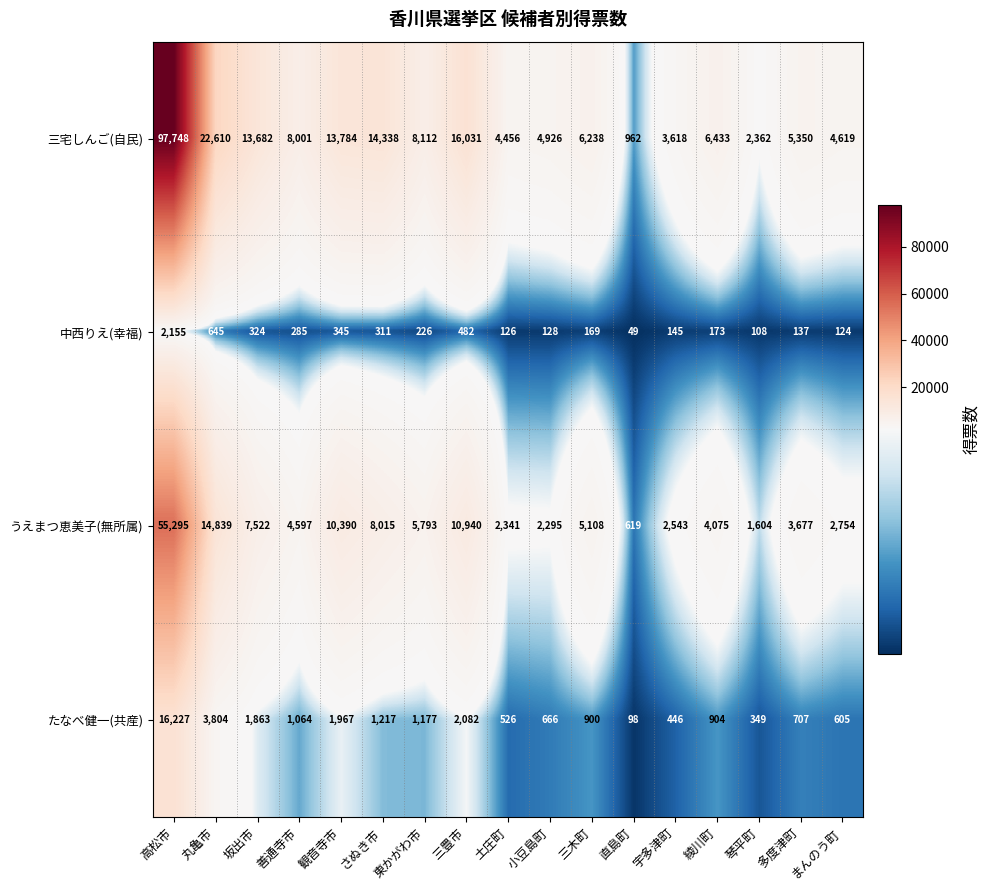

List the labels in order of うえまつ恵美子(無所属) value, smallest first.

直島町, 琴平町, 小豆島町, 土庄町, 宇多津町, まんのう町, 多度津町, 綾川町, 善通寺市, 三木町, 東かがわ市, 坂出市, さぬき市, 観音寺市, 三豊市, 丸亀市, 高松市